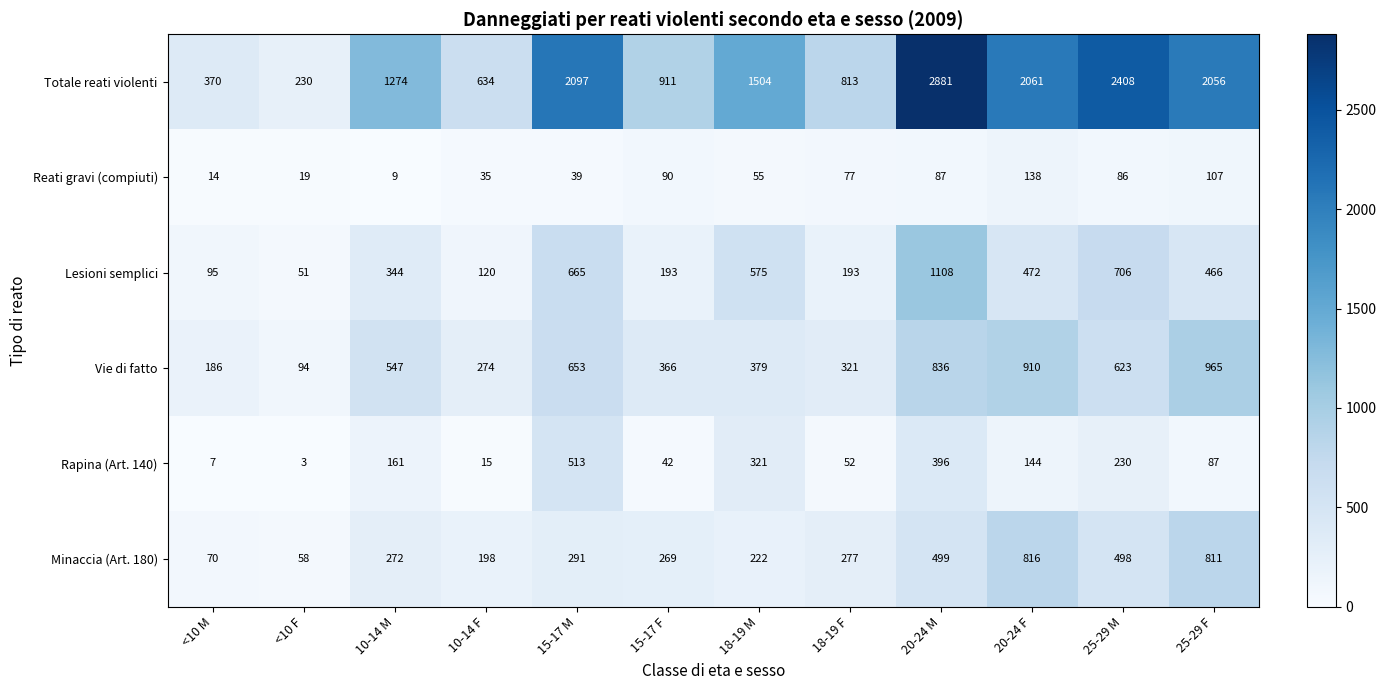

What is the difference between the maximum and minimum values in the Totale reati violenti series?

2651